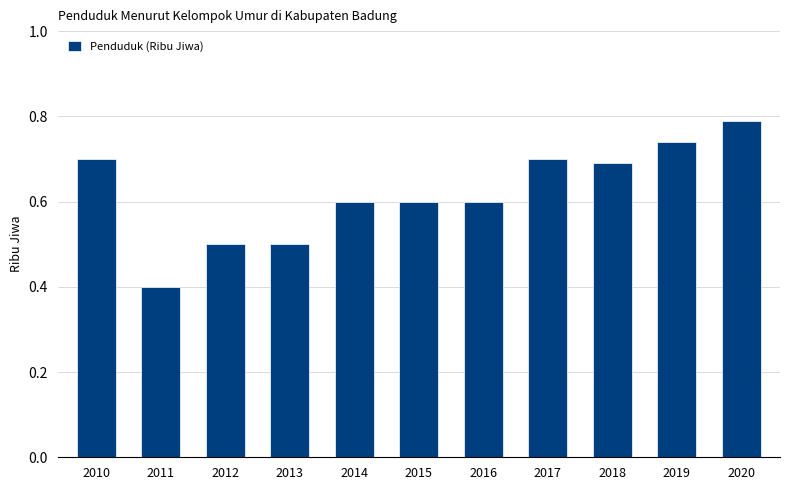

Which label corresponds to the largest value in the chart?

2020